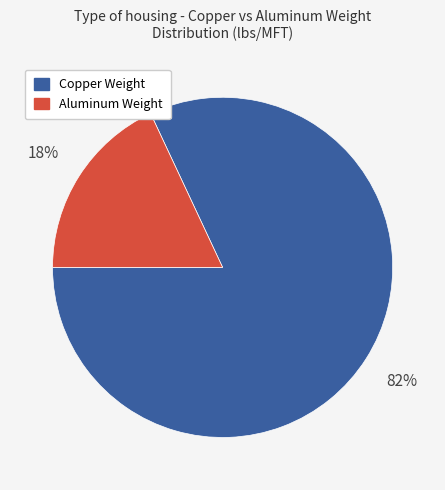

To the nearest percent, what is the difference between the largest and smallest slice percentages?

64%